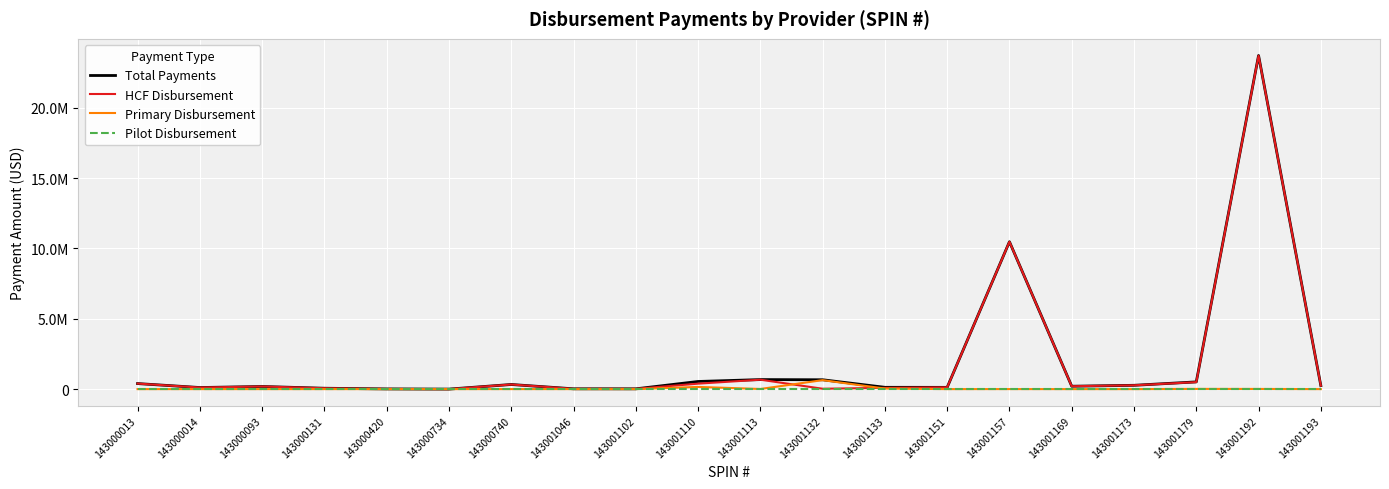

True or false: HCF Disbursement and Pilot Disbursement intersect in this chart.

False